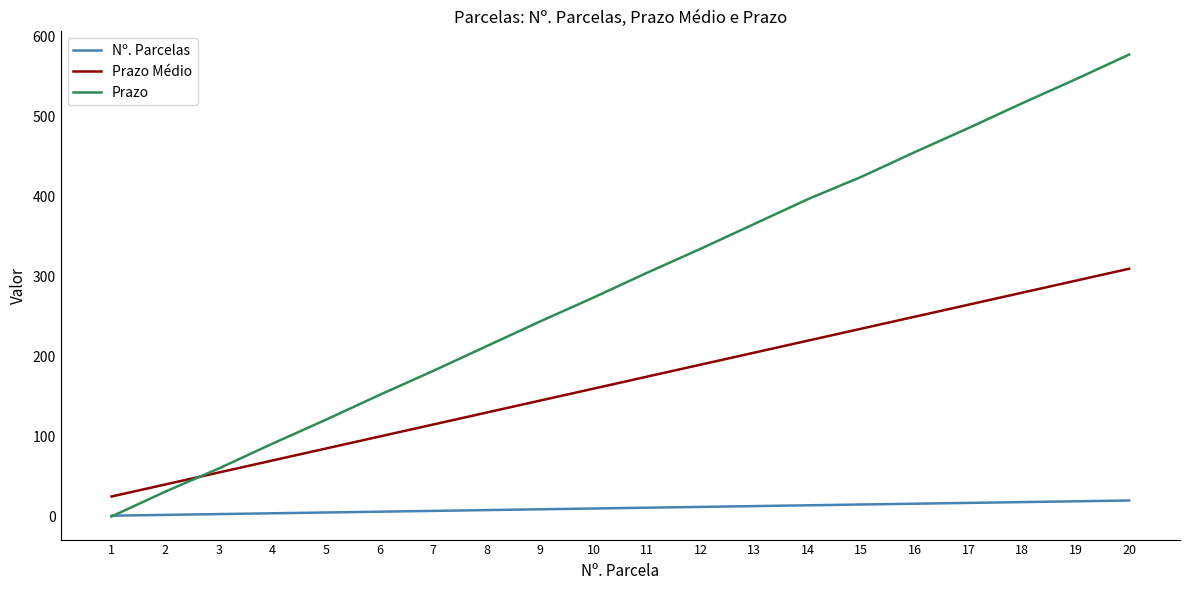

Rank the series by their maximum value, from lowest to highest.

Nº. Parcelas, Prazo Médio, Prazo